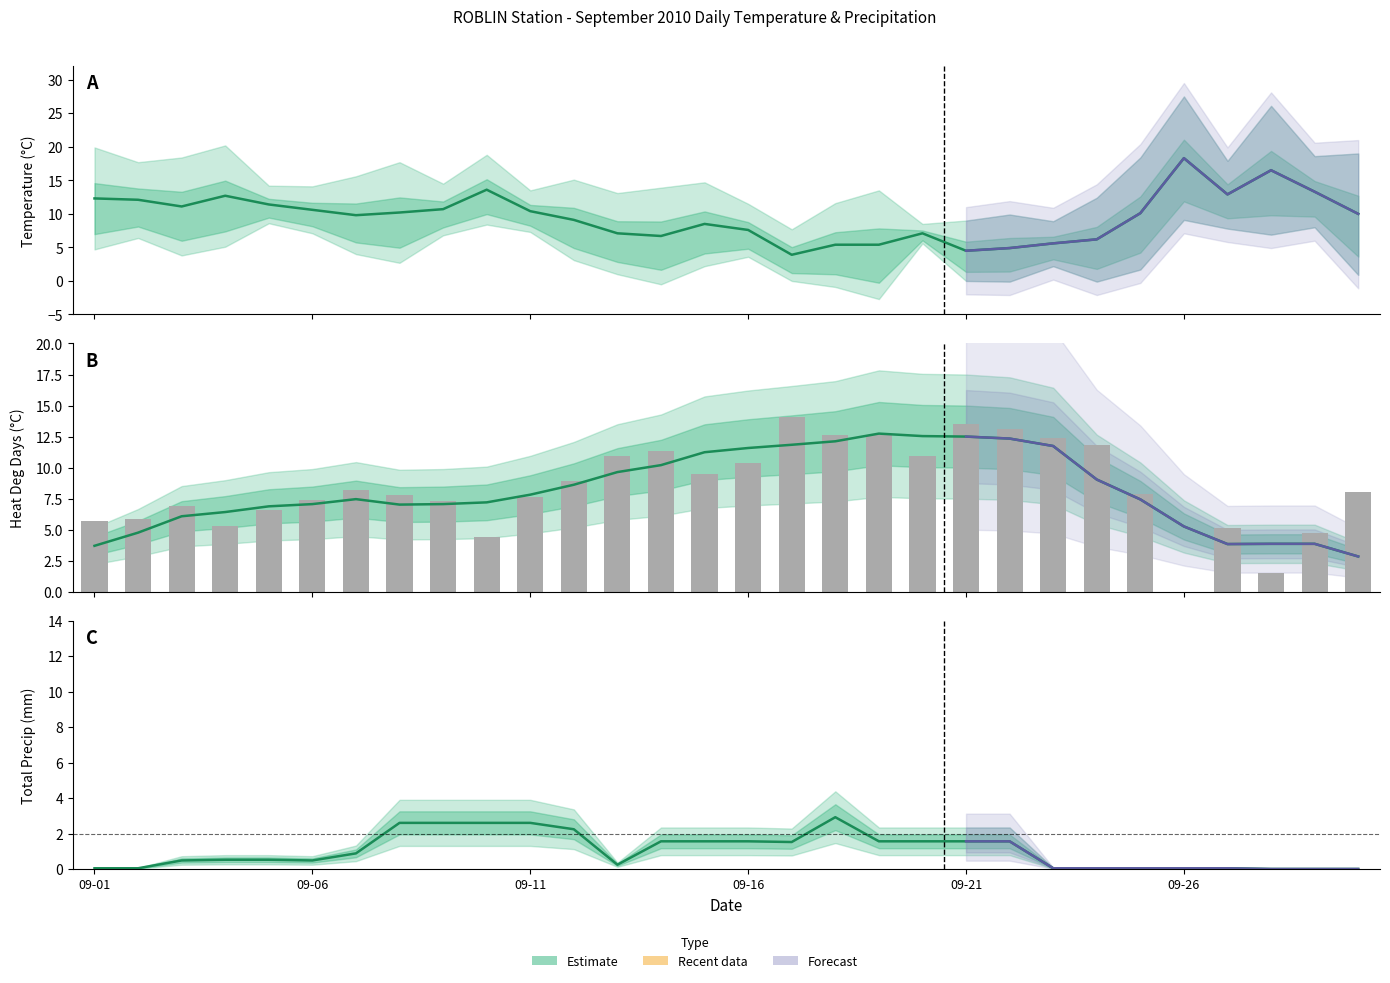

At 09-01, list the series in order from largest to smallest.

Mean Temp (C), Heat Deg Days (C), Total Precip (mm)